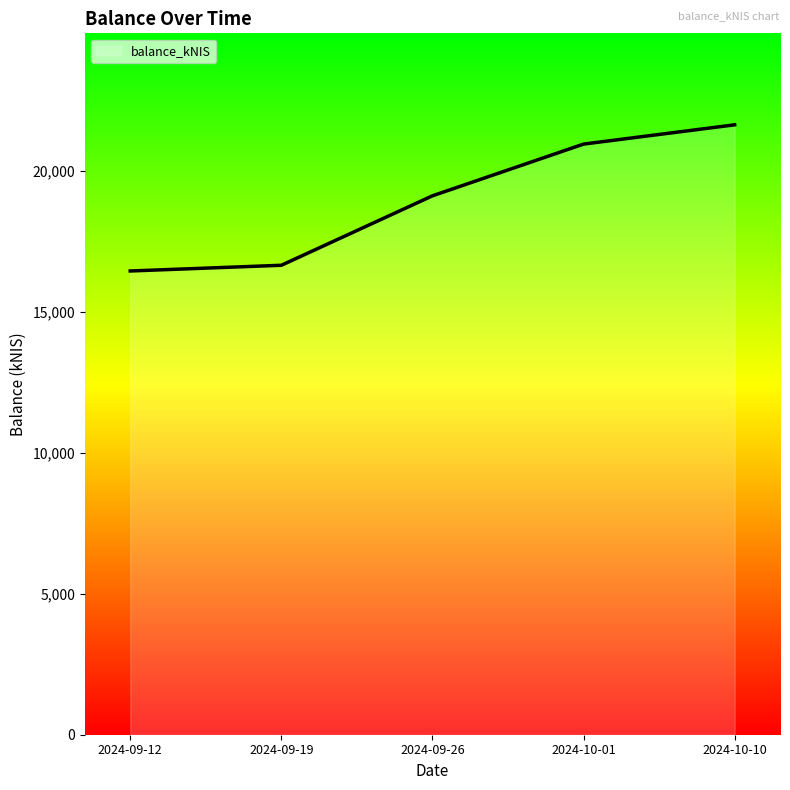

What is the average value?

18972.2